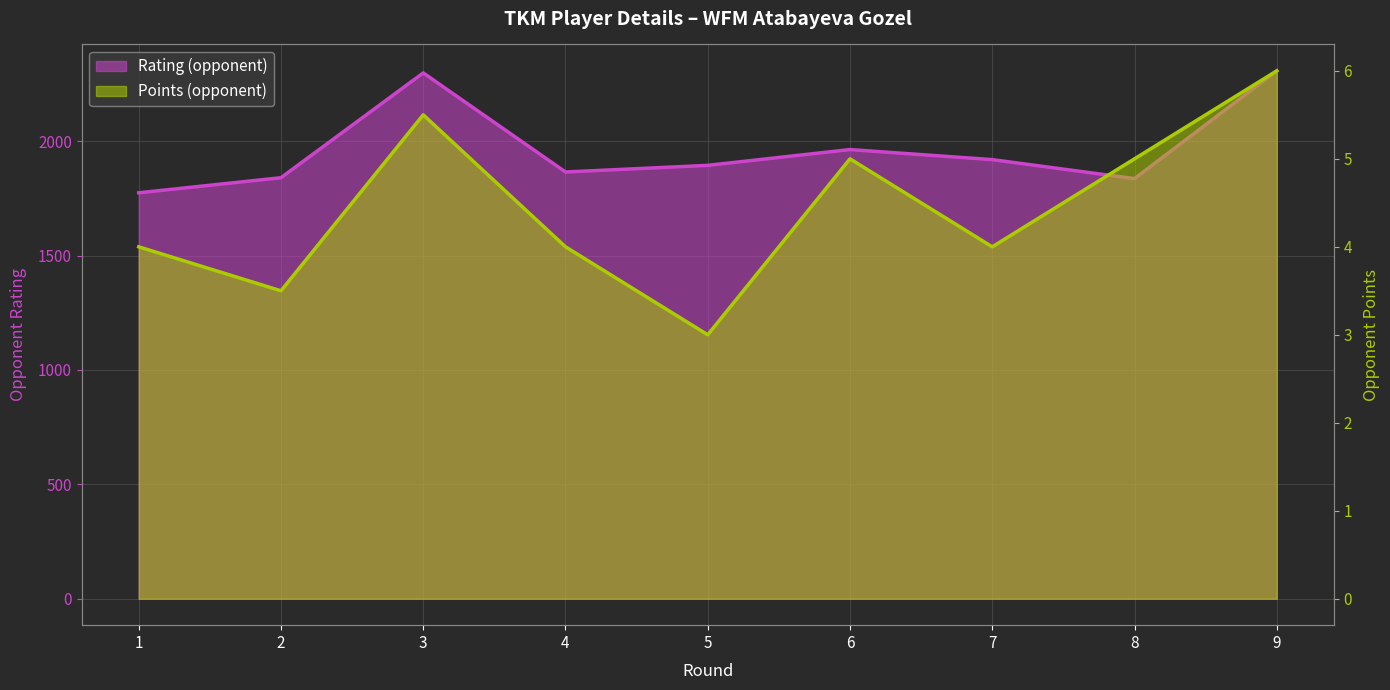

Reading right to left, transcribe all the data shown in this chart.

Rating (opponent): 9=2307.0	8=1836.0	7=1919.0	6=1963.0	5=1894.0	4=1865.0	3=2298.0	2=1840.0	1=1774.0
Points (opponent): 9=6.0	8=5.0	7=4.0	6=5.0	5=3.0	4=4.0	3=5.5	2=3.5	1=4.0